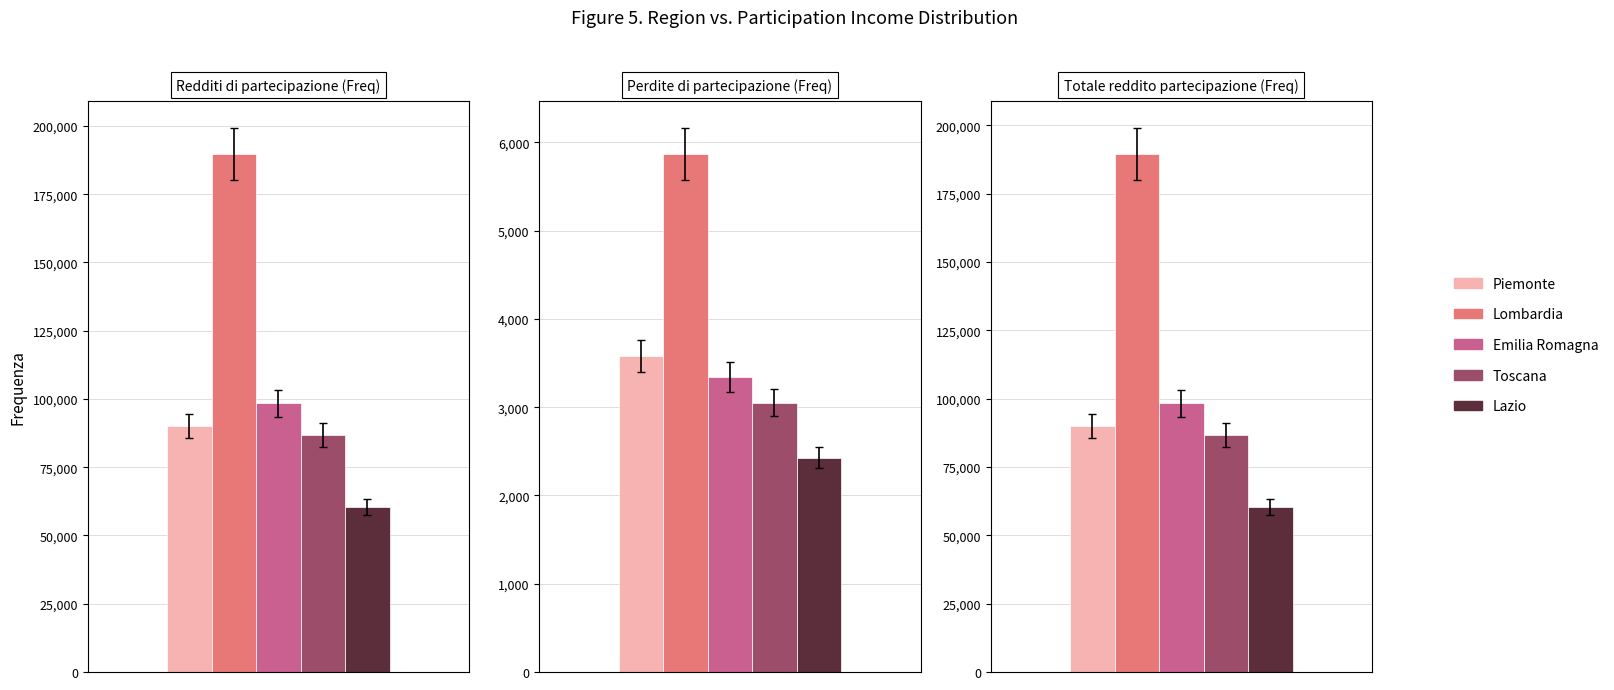

At which label does Perdite partecipazione (Freq) first exceed 2865?

Piemonte